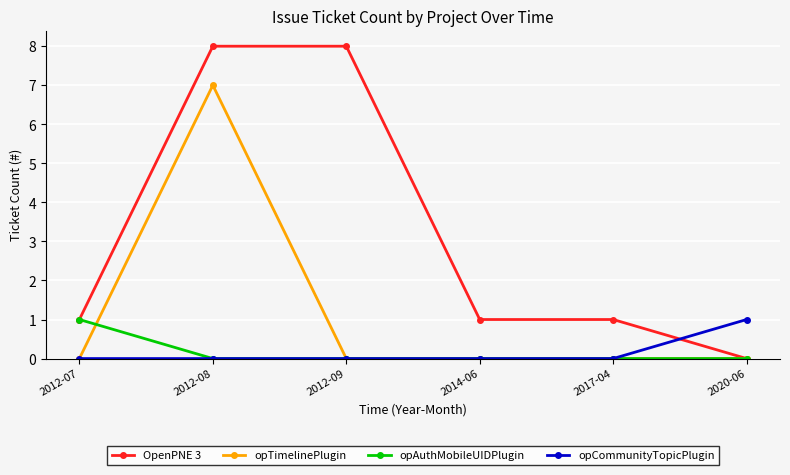

At which category is the sum across all series the highest?

2012-08